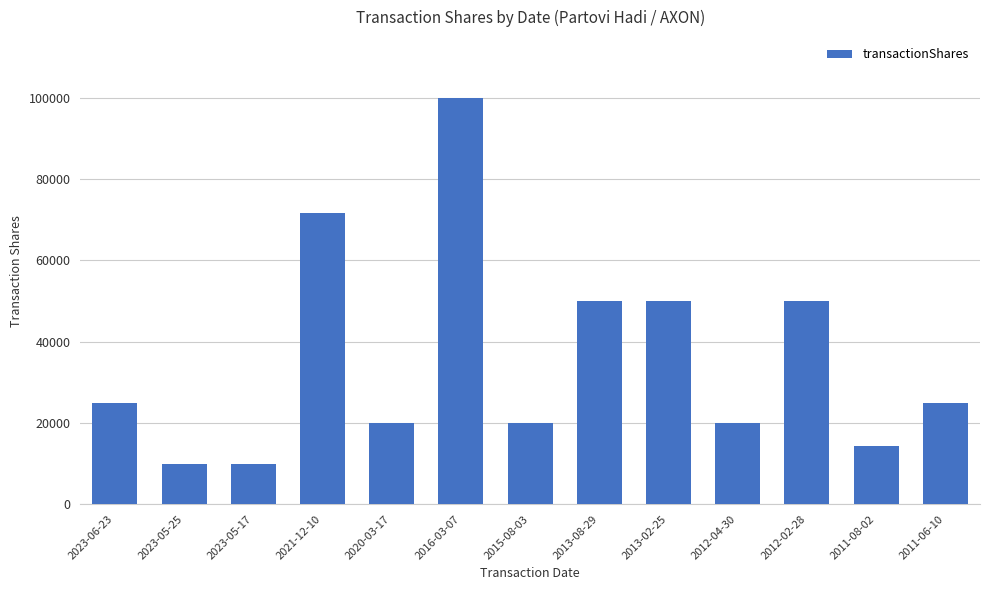

What position from the left is 2016-03-07?

6